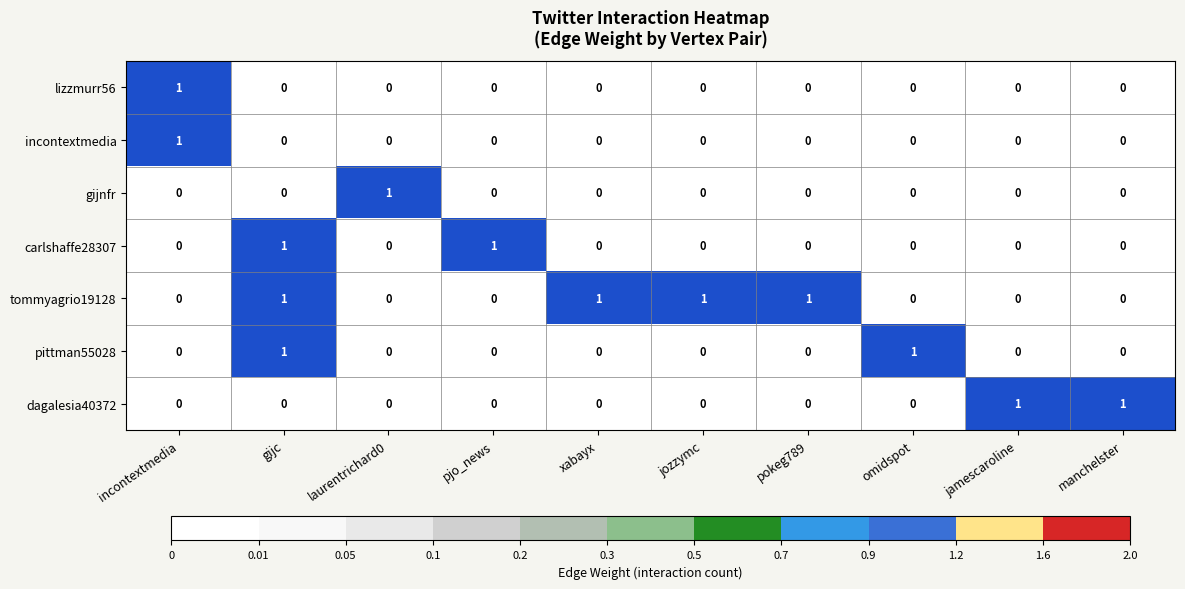

What is the difference between the highest and lowest values at jozzymc?

1